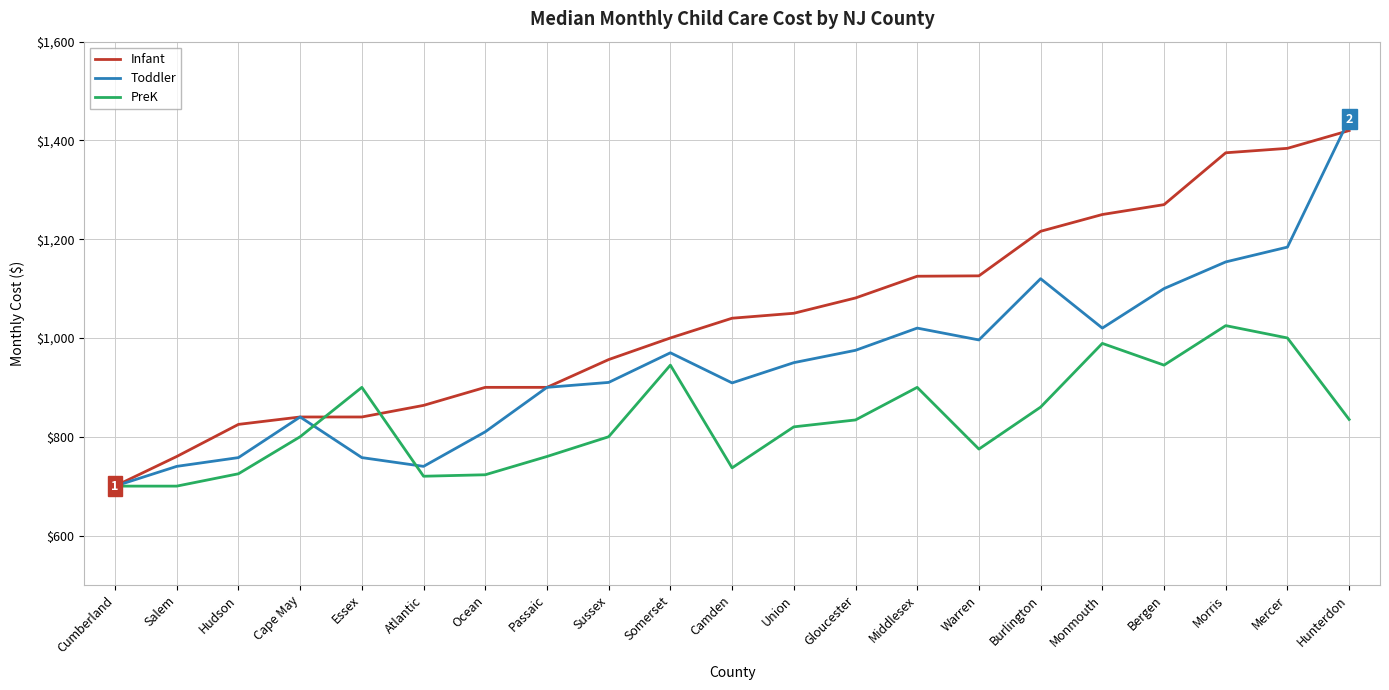

At which label does Infant reach its peak?

Hunterdon